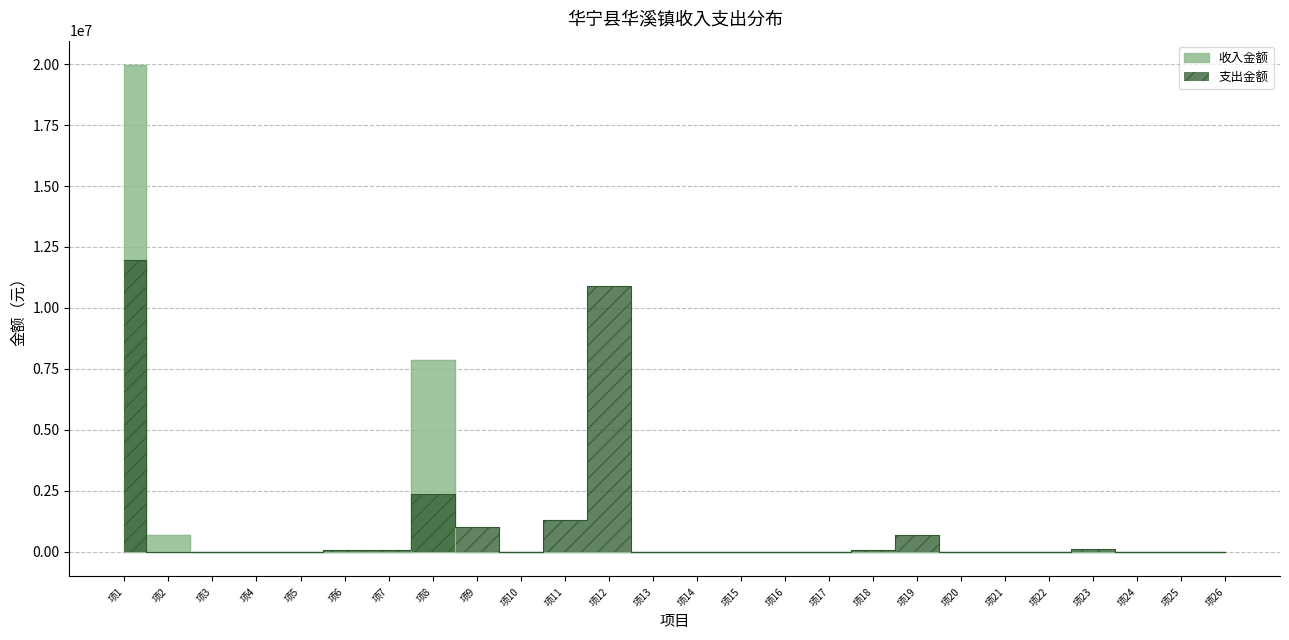

How many categories are shown in the chart?

26